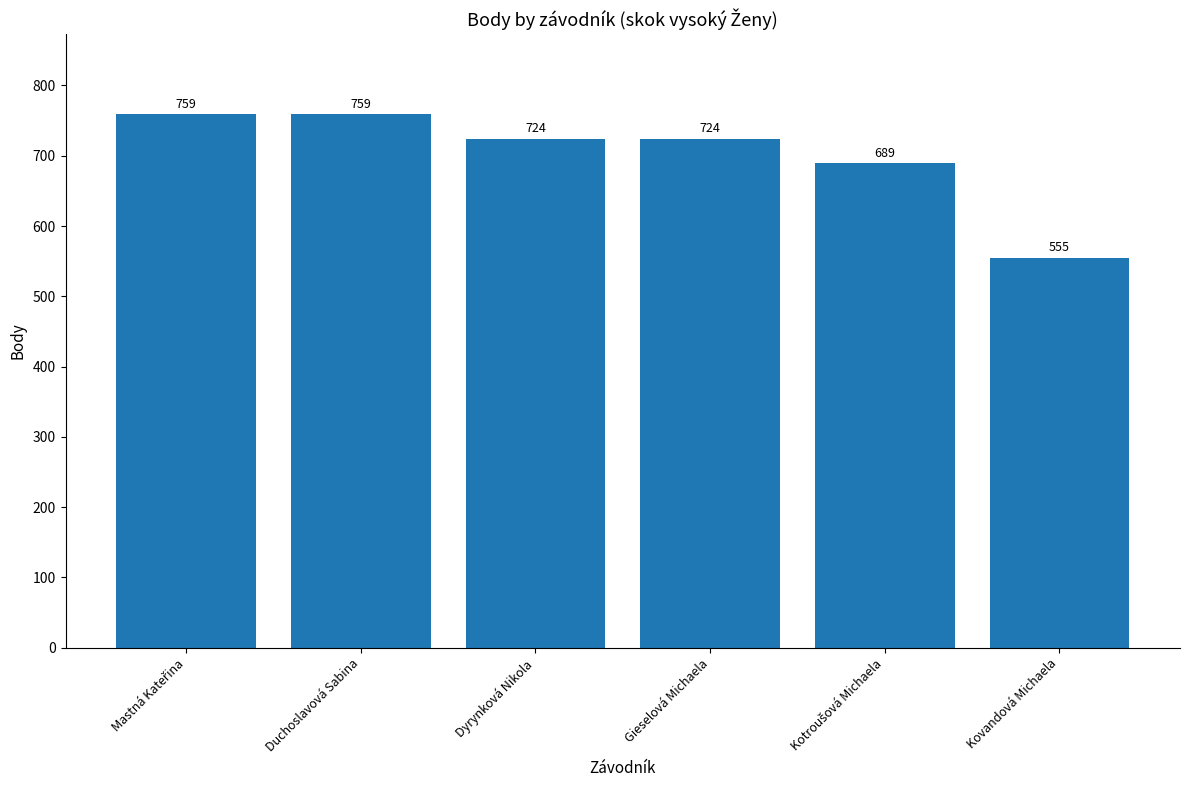

What is the difference between the second highest and second lowest values?

70